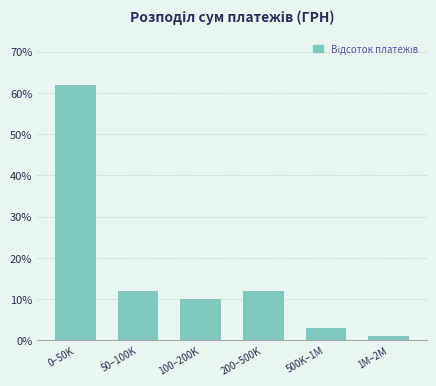

Reading left to right, list all the values displayed in this chart.

62	12	10	12	3	1